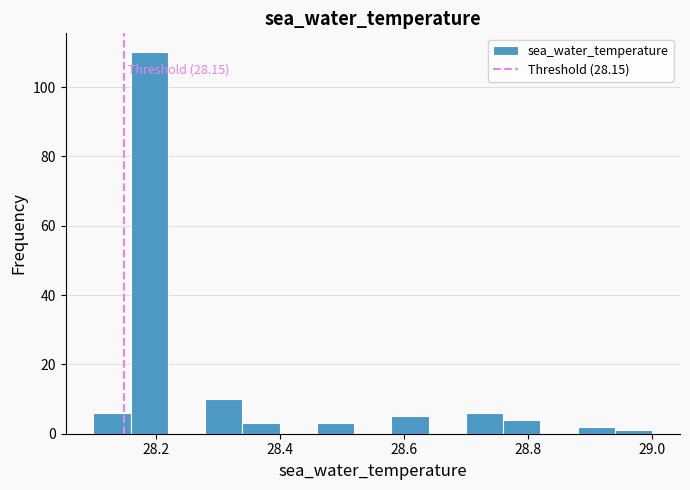

Around what value on the x-axis is the tallest bar? Give the approximate position of its centre, as read against the axis.

28.20